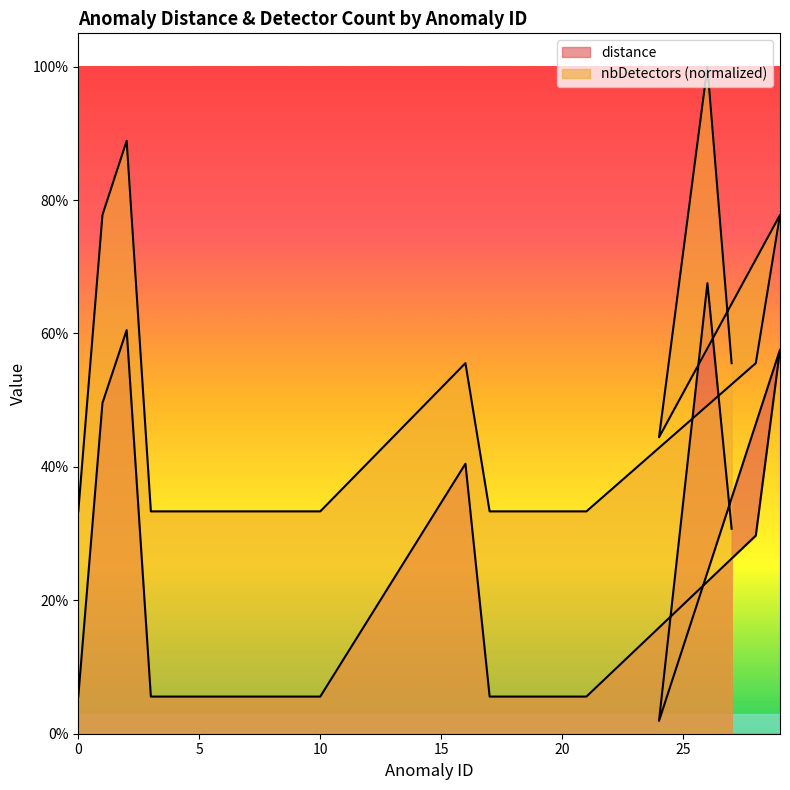

Rank the series by their maximum value, from lowest to highest.

distance, nbDetectors